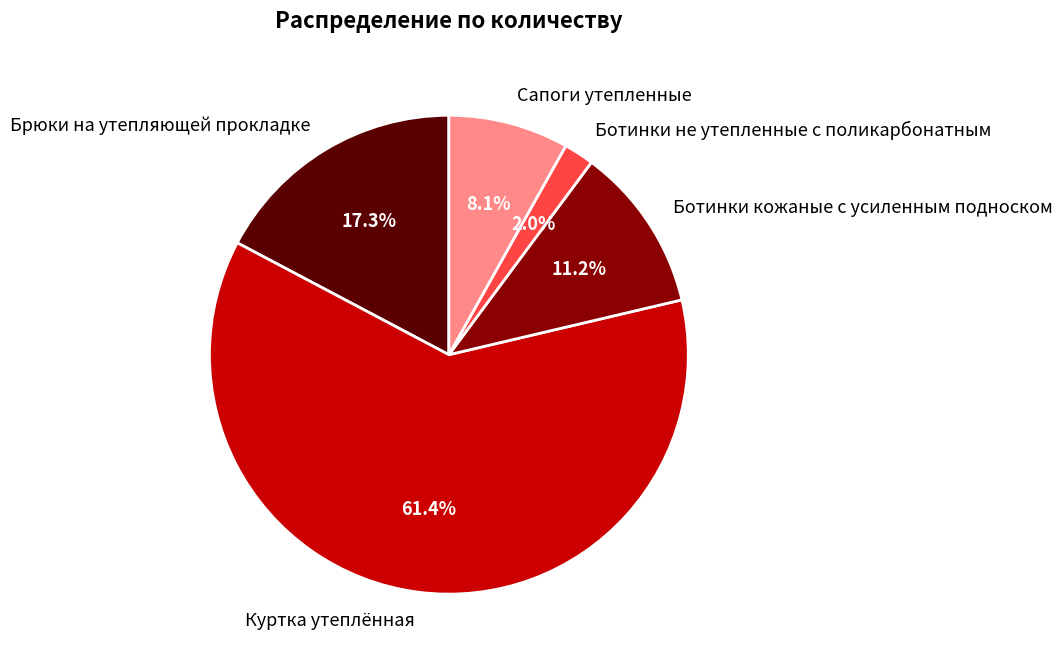

What is the total percentage of Куртка утеплённая and Ботинки кожаные с усиленным подноском?

72.6%